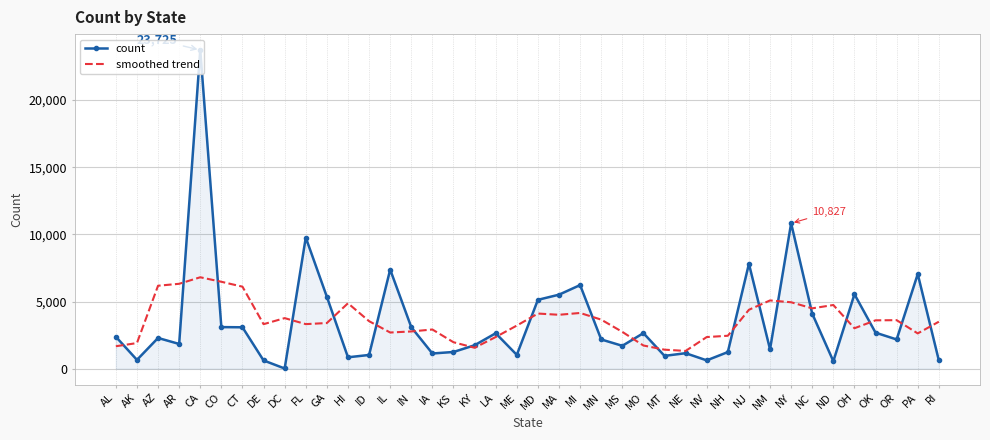

The value of count at OR is 2177. True or false?

True